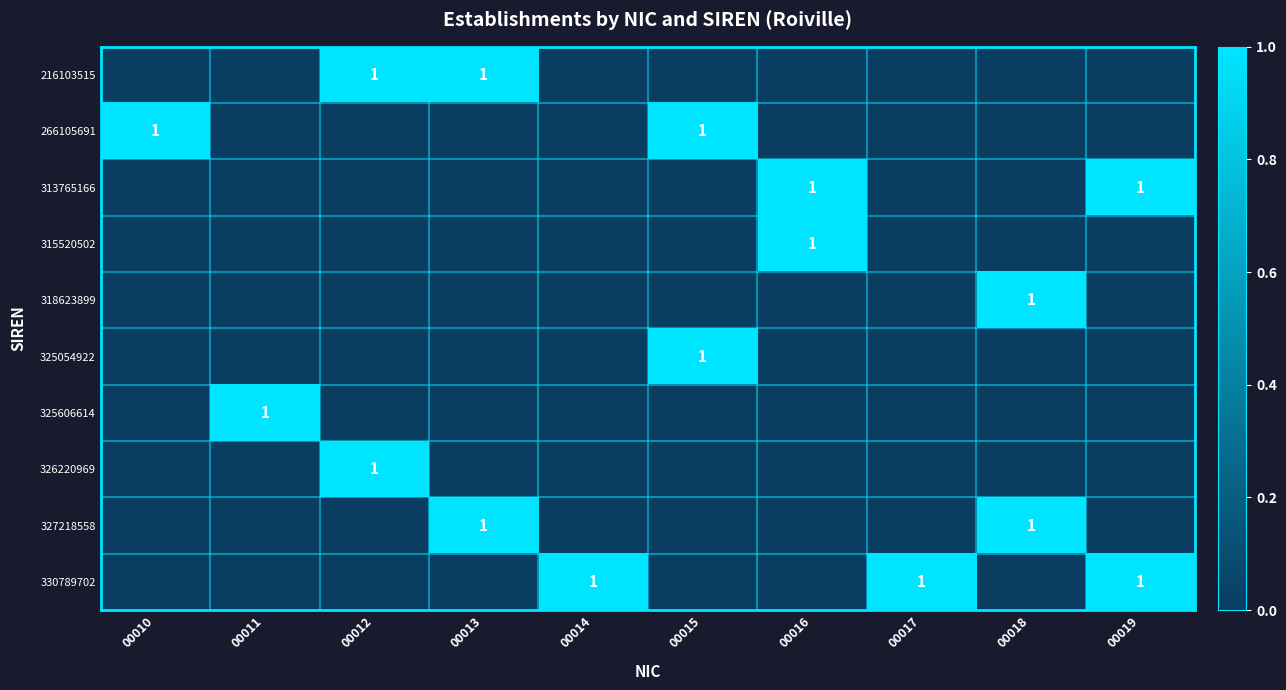

How many categories are shown in the chart?

10